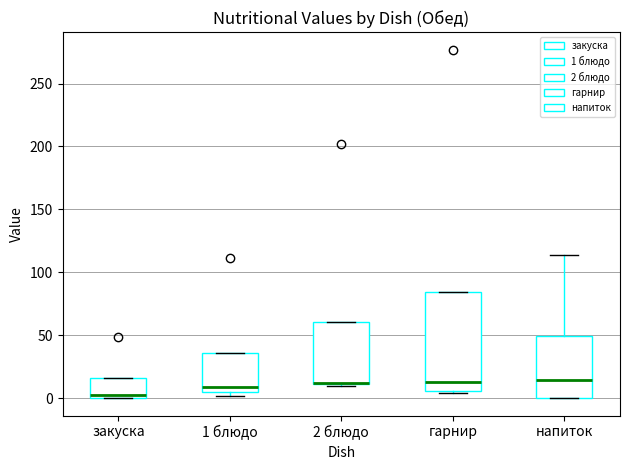

Reading left to right, transcribe this box plot: for each box, give where its median line is, the range the box spans, and where its two whiskers end, as read against the y-axis. The values are not printed on the chart, so give them approximately, as read against the axis.

закуска: median 5, box 0 to 15, whiskers 0 to 15
1 блюдо: median 10, box 5 to 35, whiskers 0 to 35
2 блюдо: median 10, box 10 to 60, whiskers 10 to 60
гарнир: median 15, box 5 to 85, whiskers 5 (just below the box's lower edge) to 85
напиток: median 15, box 0 to 50, whiskers 0 to 115